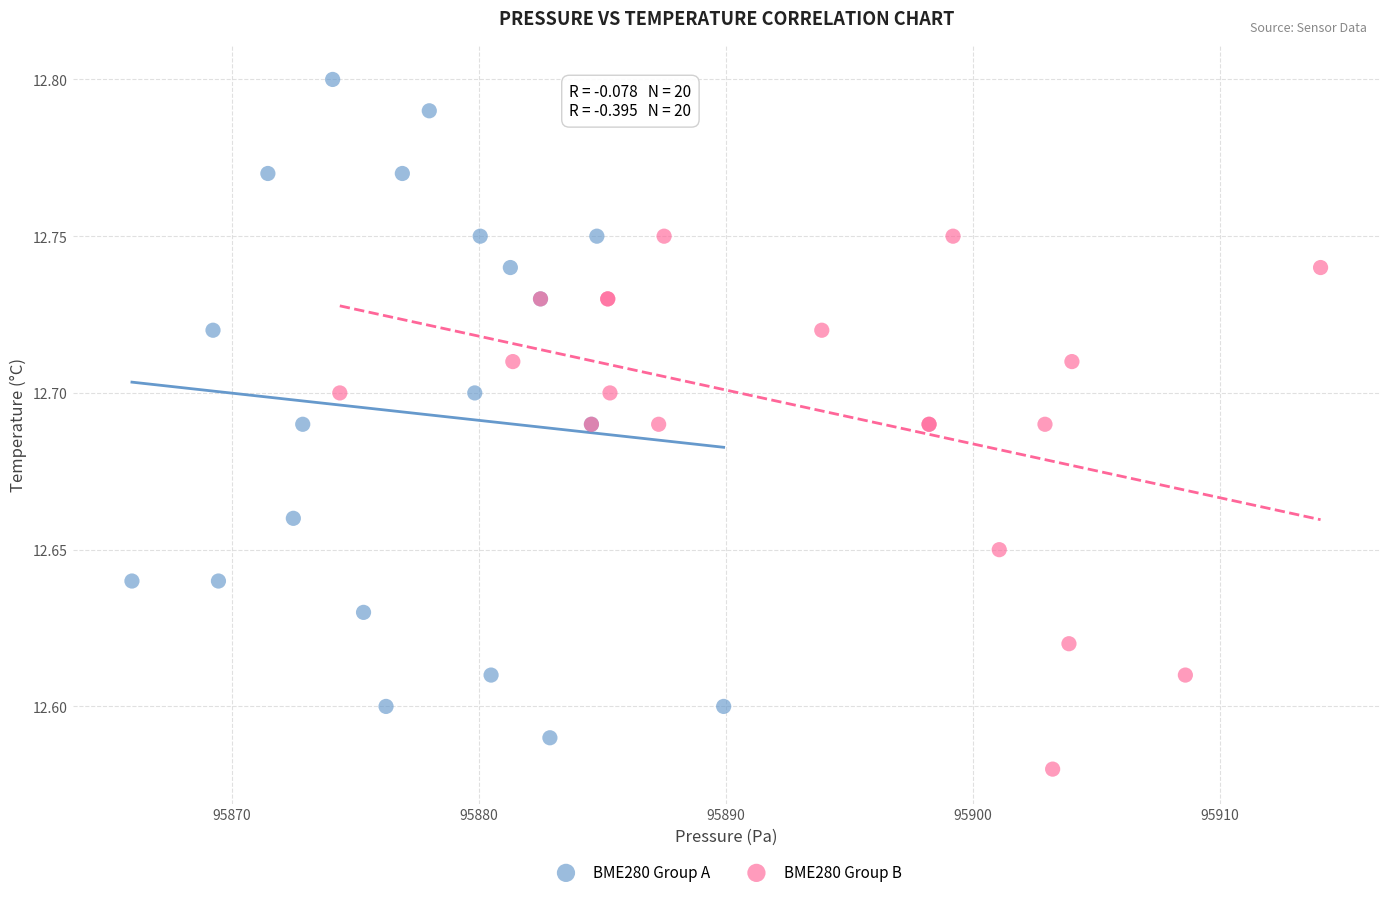

Which series reaches the maximum Y coordinate?

BME280 Group A